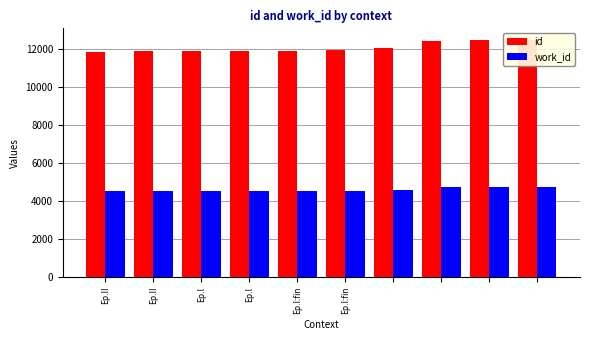

What is the difference between the highest and lowest values at Ep.I?

7379